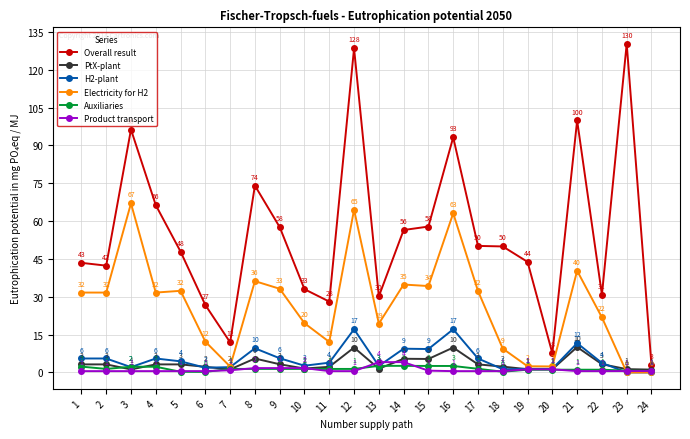

What are all the series names shown in the legend?

Overall result, PtX-plant, H2-plant, Electricity for H2, Auxiliaries, Product transport